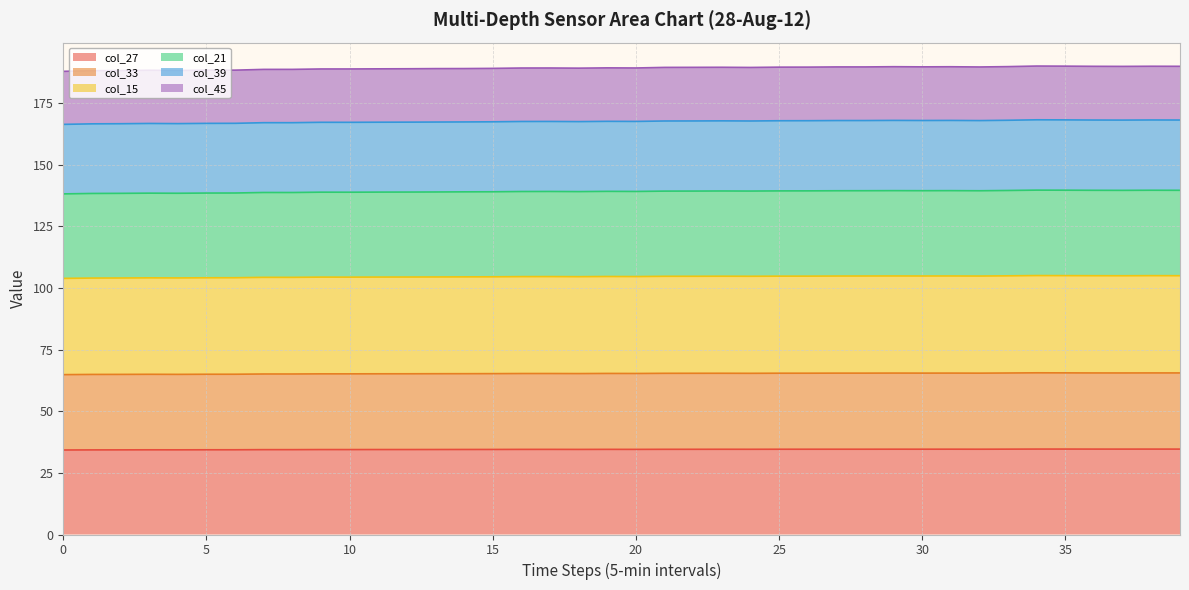

In col_33, how many points are higher than both neighbors (excluding endpoints)?

10